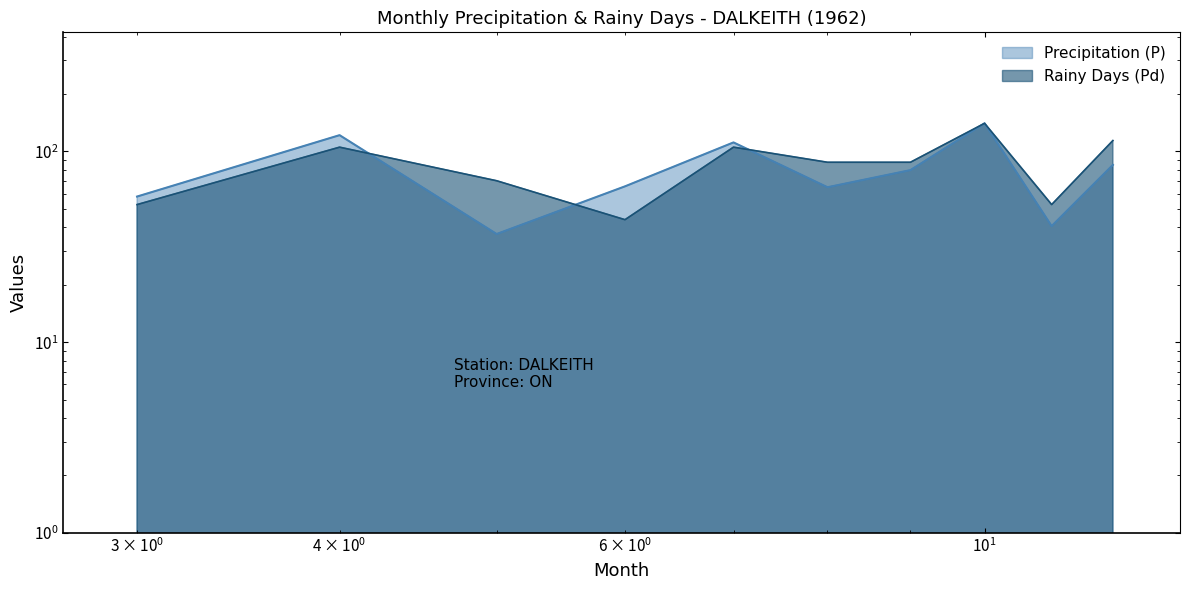

At which category is the sum across all series the highest?

10